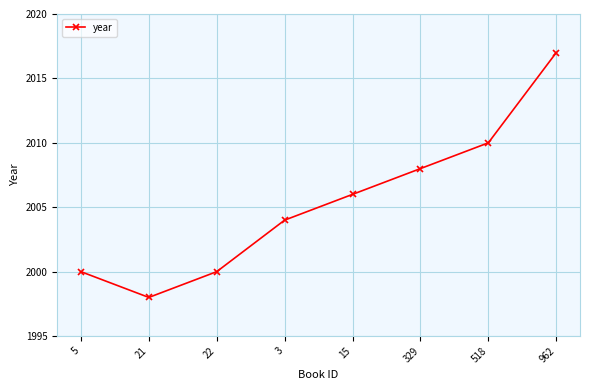

What value does the data have at 15, to the nearest 5?

2005